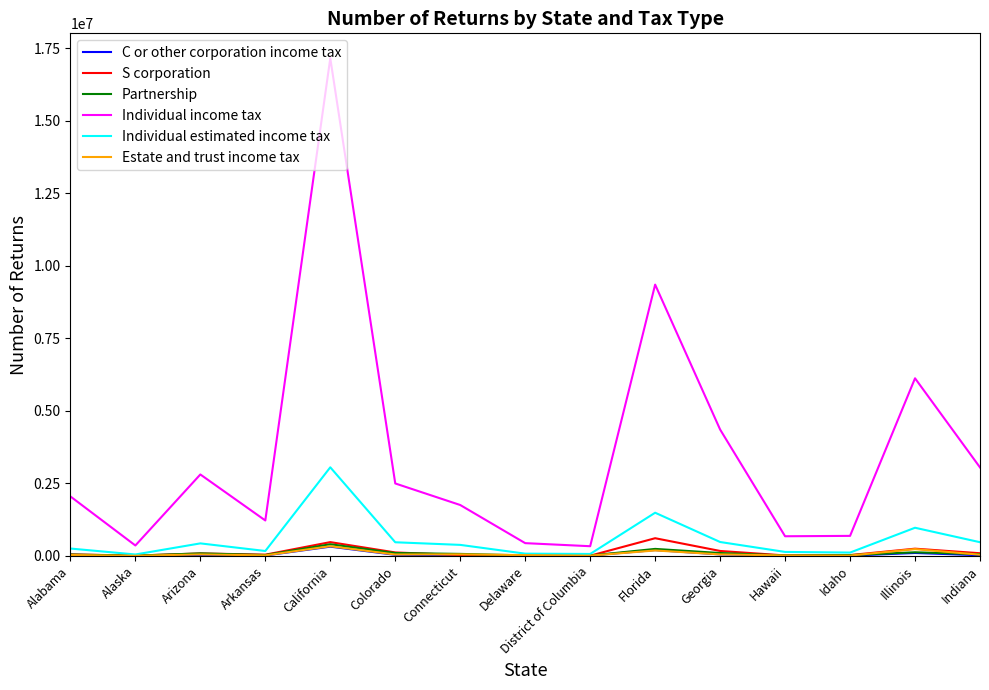

What is the spread (max minus min) of values at Arkansas?

1206998